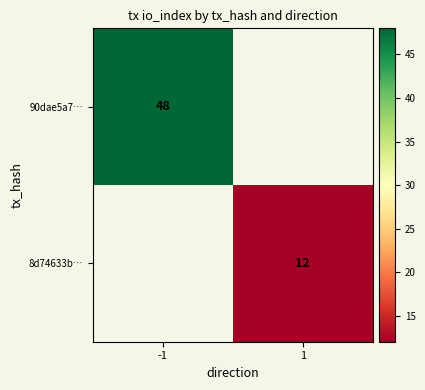

True or false: 8d74633b… has a value of 12 at 1.

True